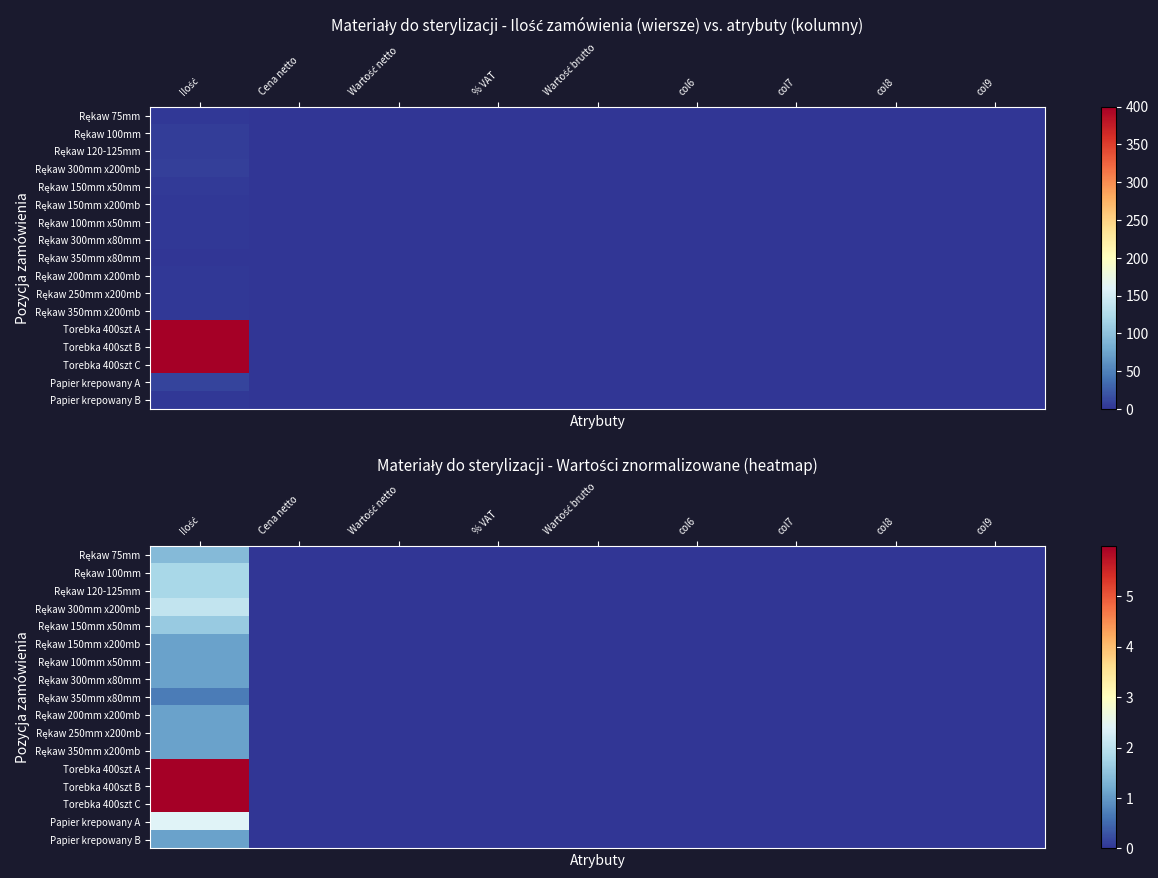

Which series has the largest range (max minus min)?

Torebka 400szt A